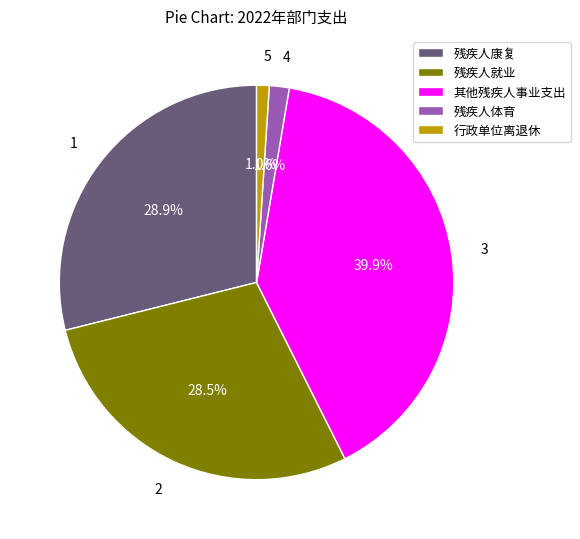

Does 其他残疾人事业支出 represent more than half of the total?

No